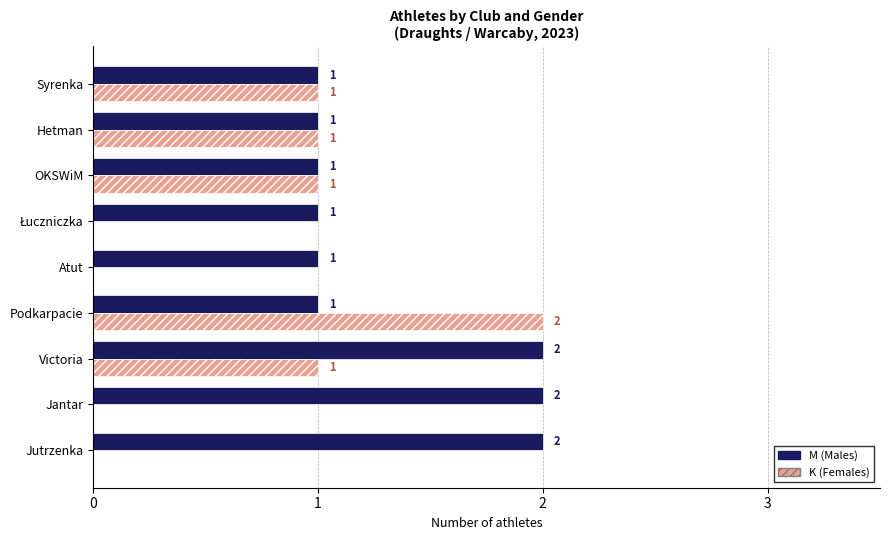

What is the sum of all K (Females) values?

6